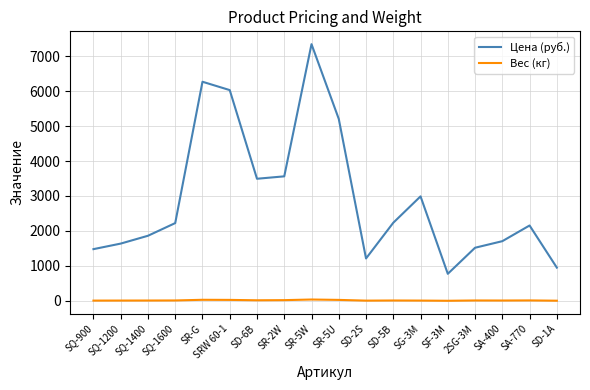

At which category is the sum across all series the highest?

SR-5W